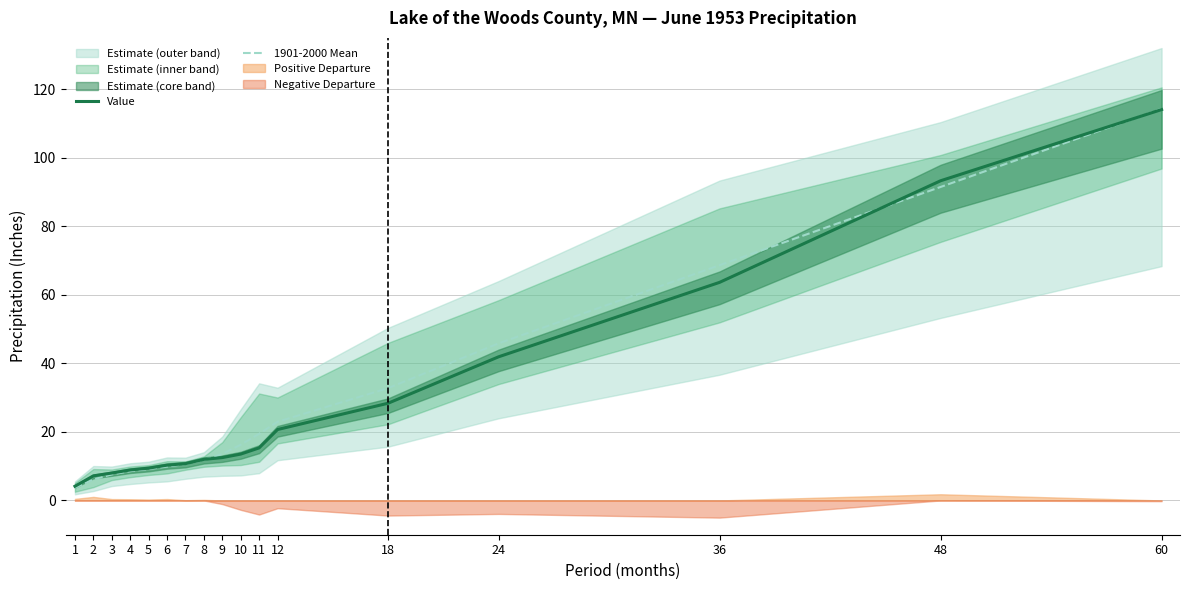

What is the maximum value shown in the chart?

114.3